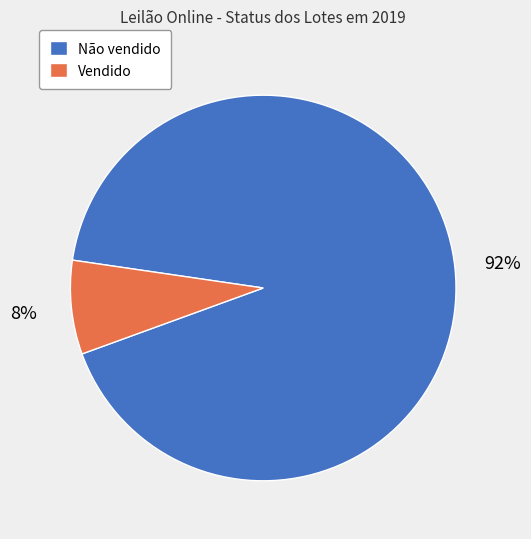

What is the largest slice in the pie chart?

Não vendido